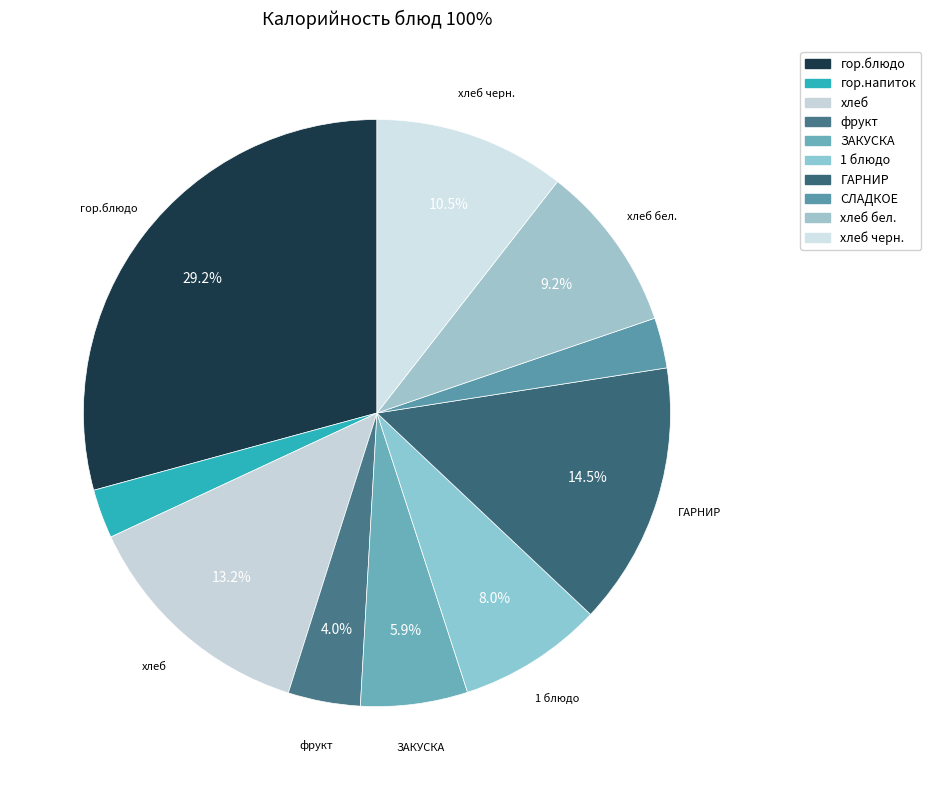

What is the total percentage of ЗАКУСКА and гор.блюдо?

35.1%